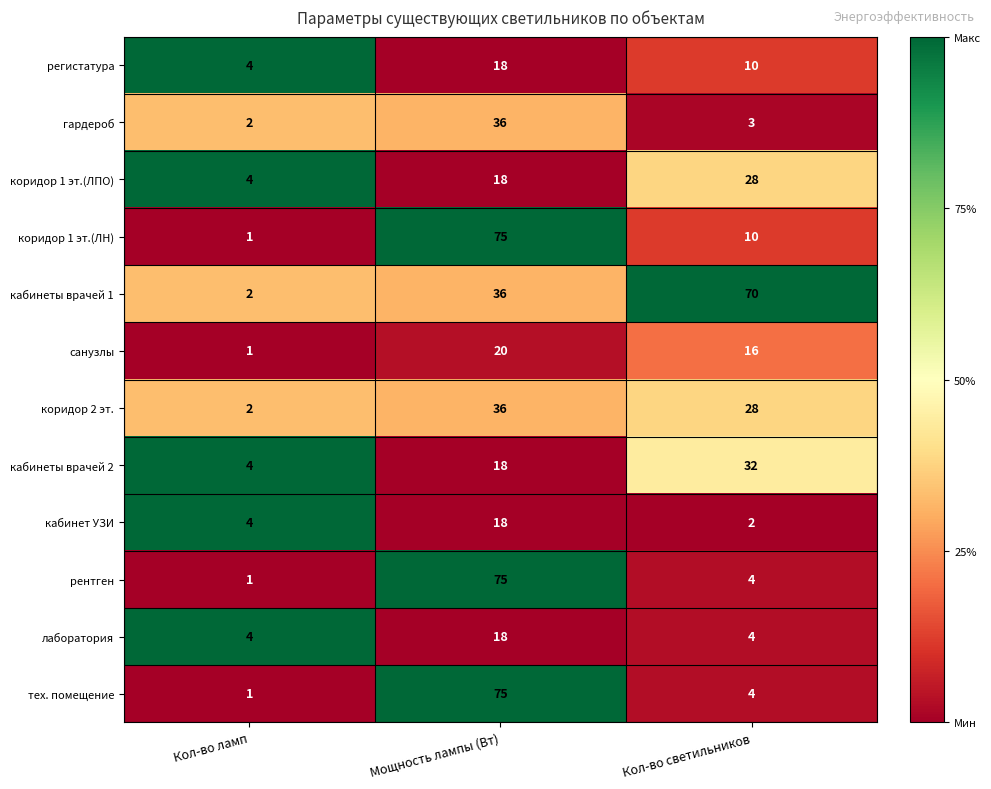

What value does the кабинеты врачей 1 series have at Кол-во светильников, to the nearest 10?

70